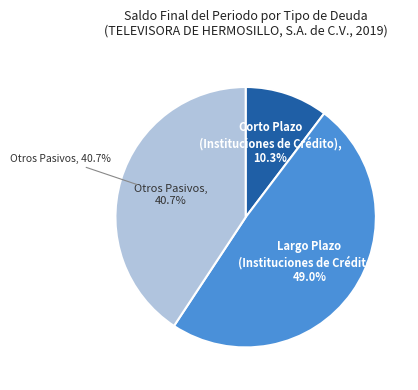

Do Corto Plazo (Instituciones de Crédito) and Largo Plazo (Instituciones de Crédito) together represent more than half of the pie?

Yes